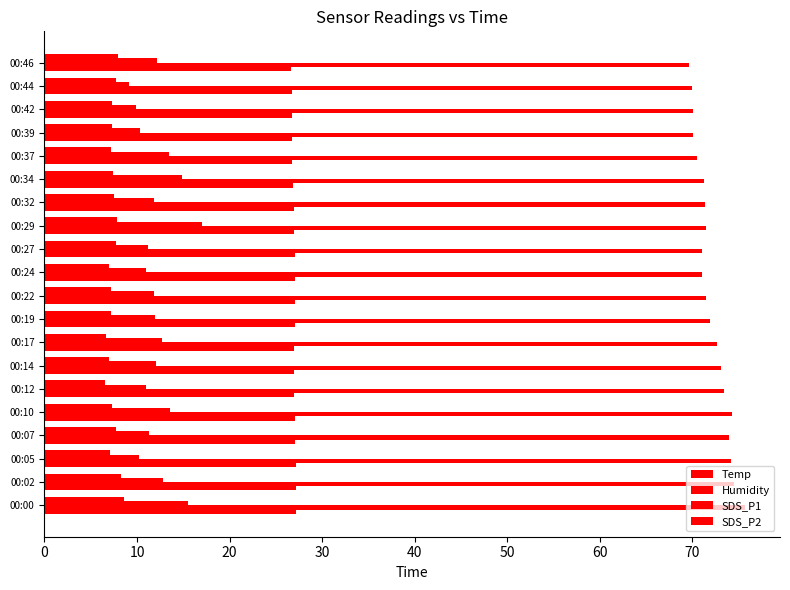

What is the value of the Humidity bar at the 15th from the left?

71.3